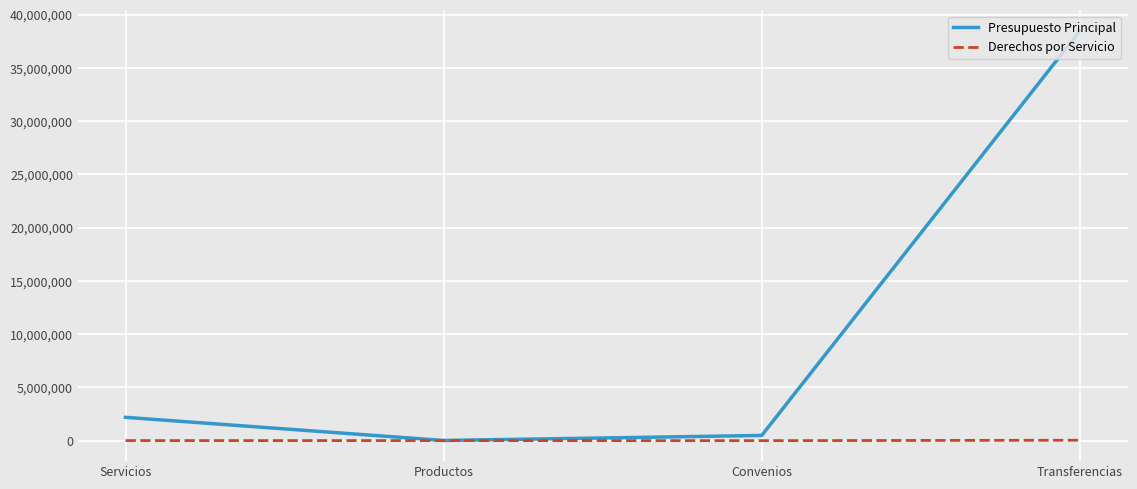

What are all the series names shown in the legend?

Presupuesto Principal, Derechos por Servicio